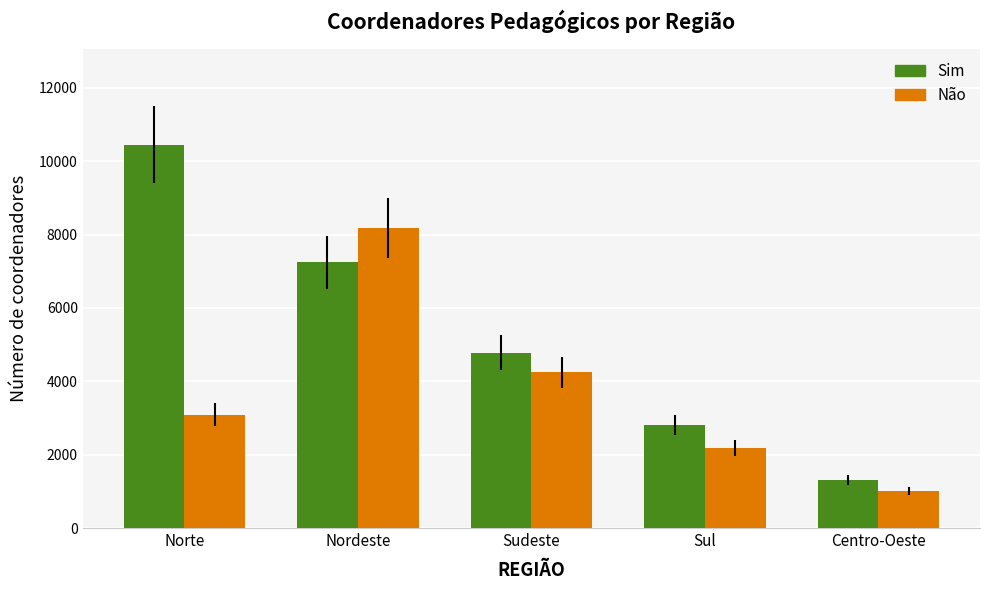

Between Norte and Nordeste, which series saw the biggest shift?

Não